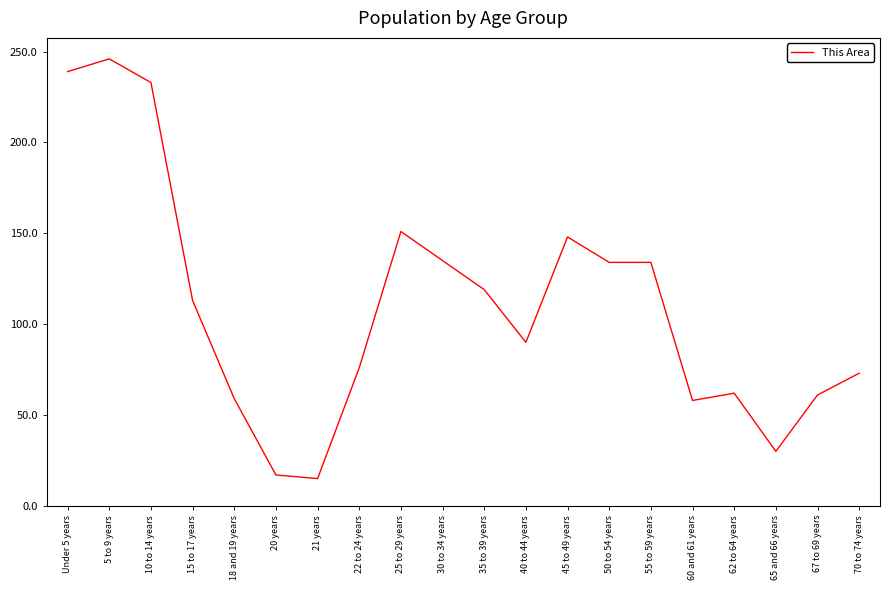

What position from the right is 50 to 54 years?

7